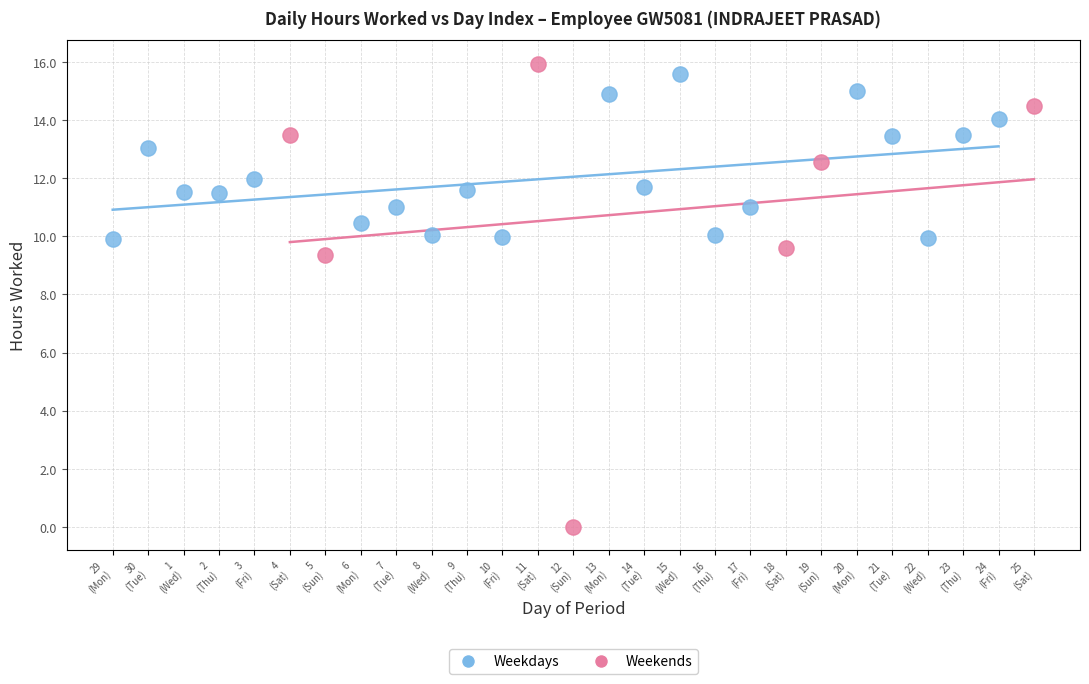

Which series has the largest Y range (max minus min)?

Weekends